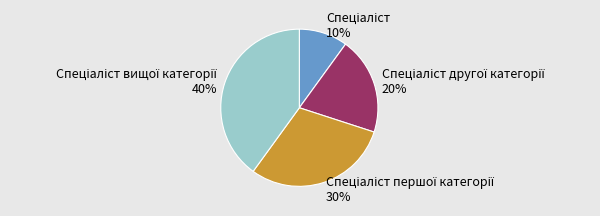

To the nearest percent, what is the average slice percentage?

25%